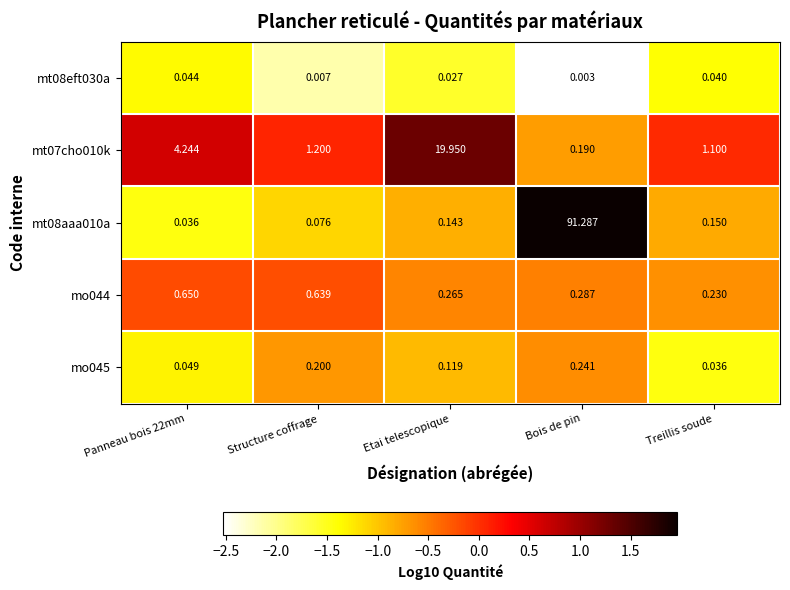

At which label is mo045 closest to 0?

Treillis soude